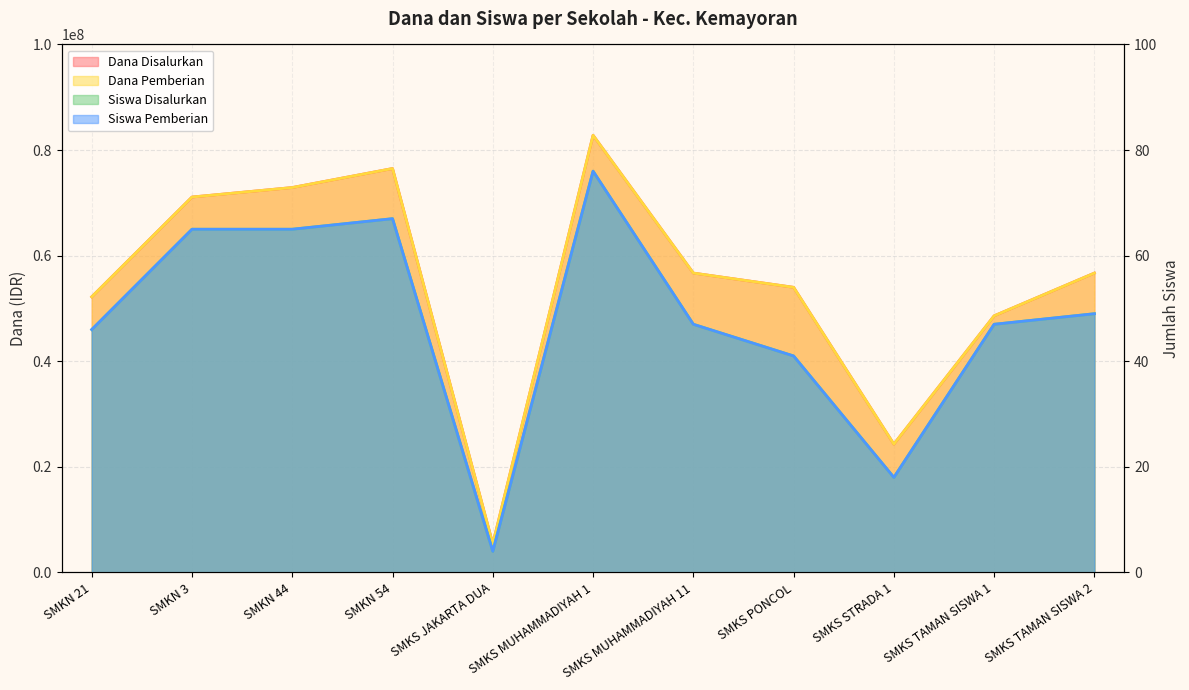

What value does the Dana Pemberian series have at SMKN 21?

52200000